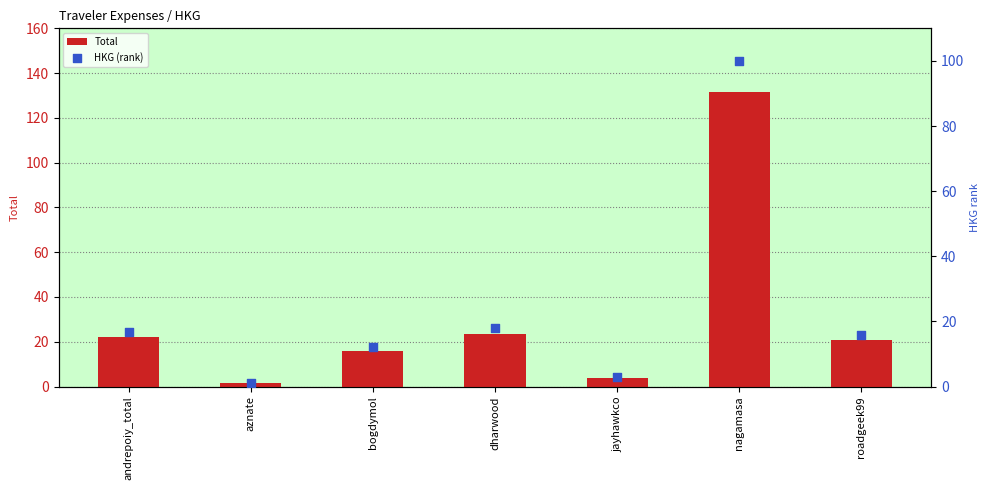

Which series has the largest total across all categories?

Total